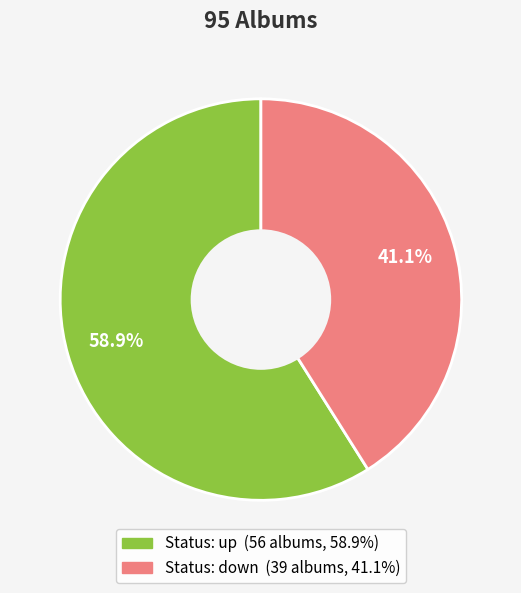

Does any single category account for the majority?

Yes